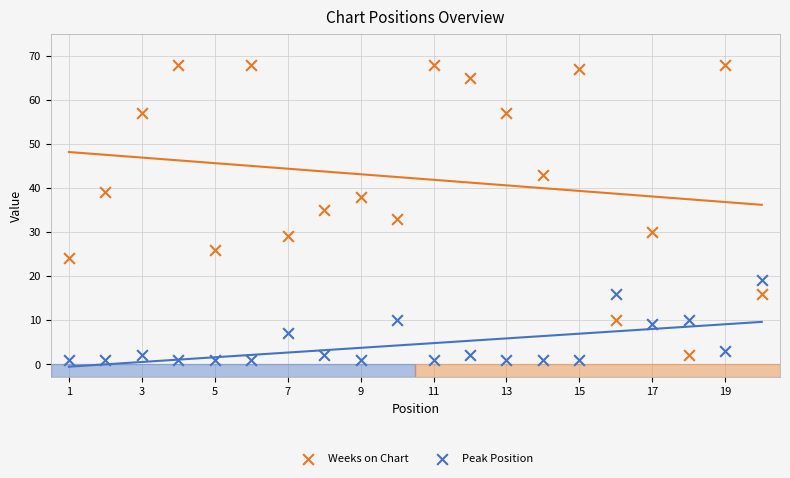

What is the X range (max minus min) for the scatter plot?

19